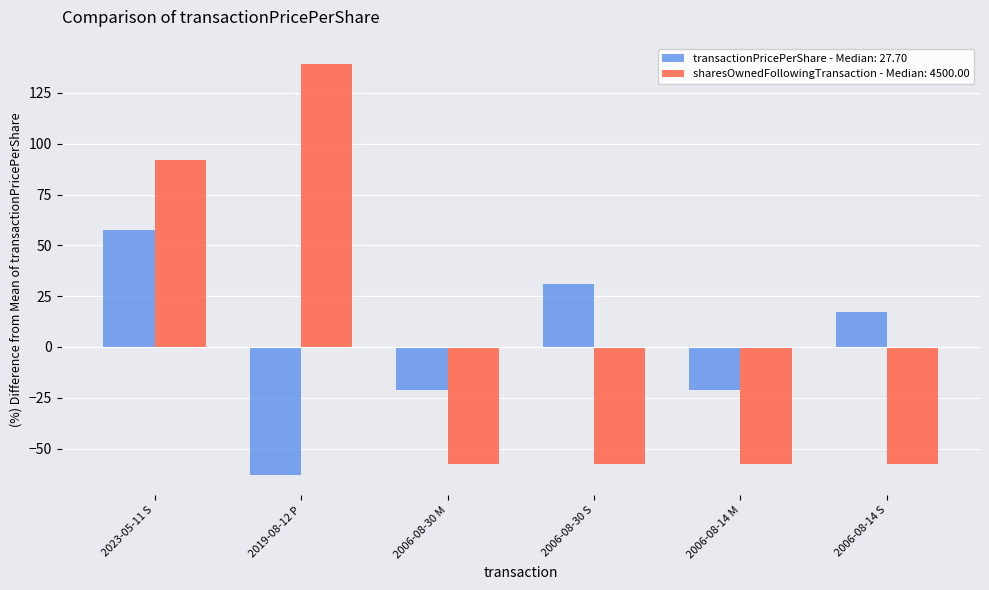

What is the total value across all series at 2006-08-30 S?

-26.7